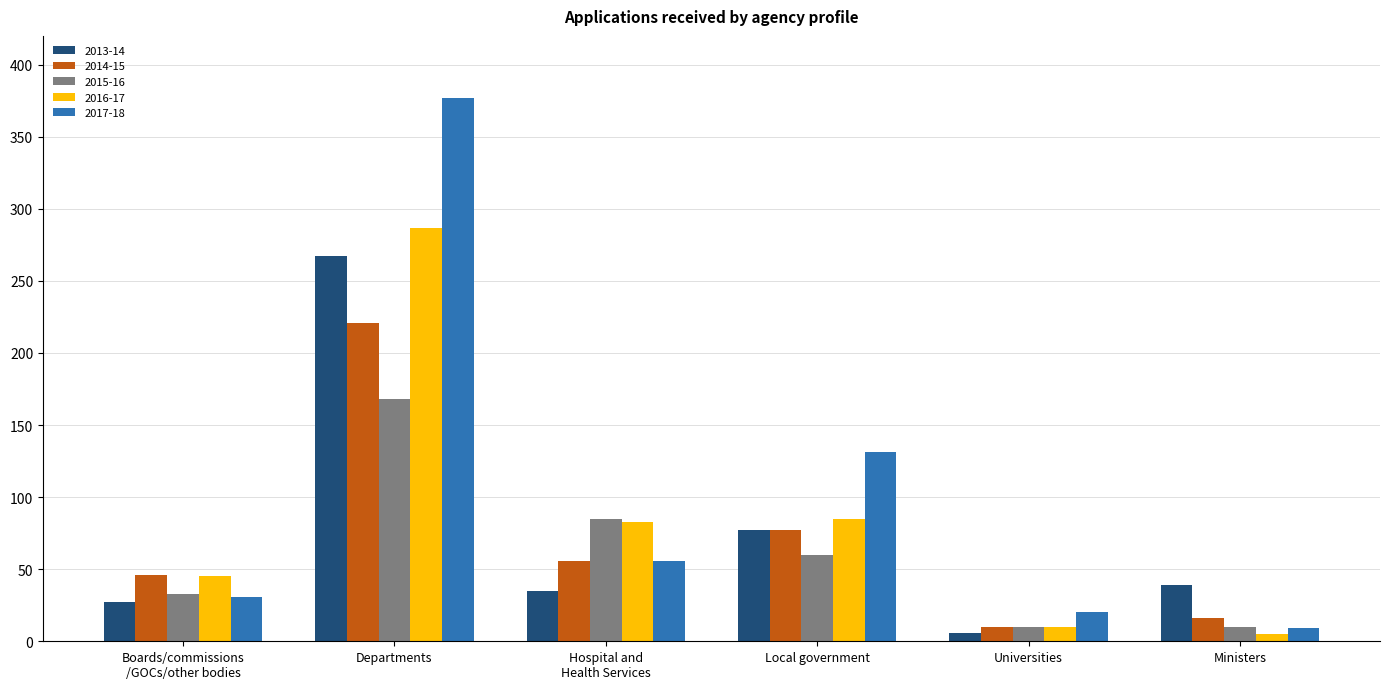

Is it true that 2016-17 equals 494 at Departments?

False